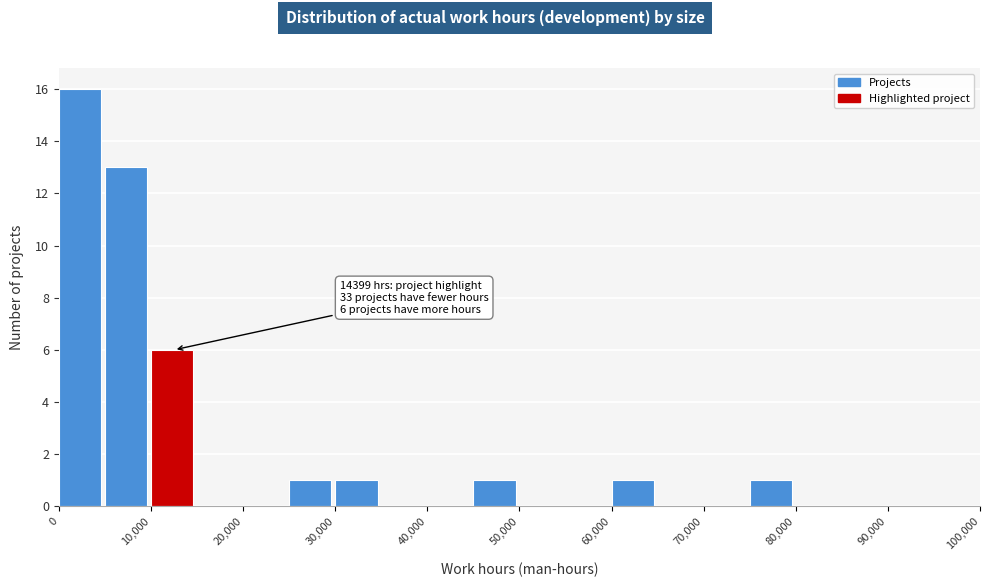

Over which range of the x-axis is the bar tallest?

0 to 5000